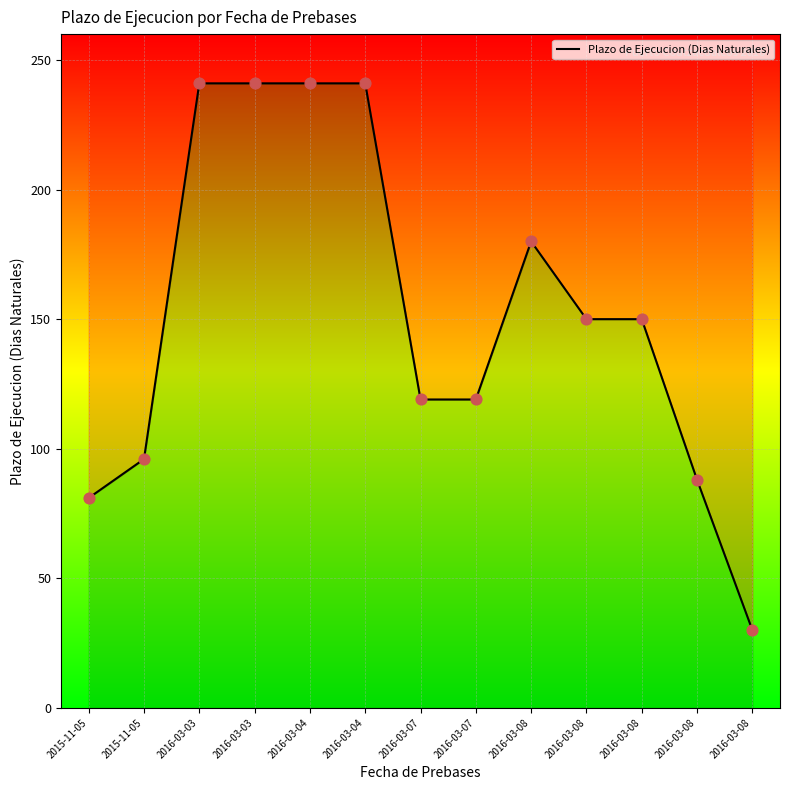

What is the change in value from 2016-03-04 to 2016-03-07?

-122